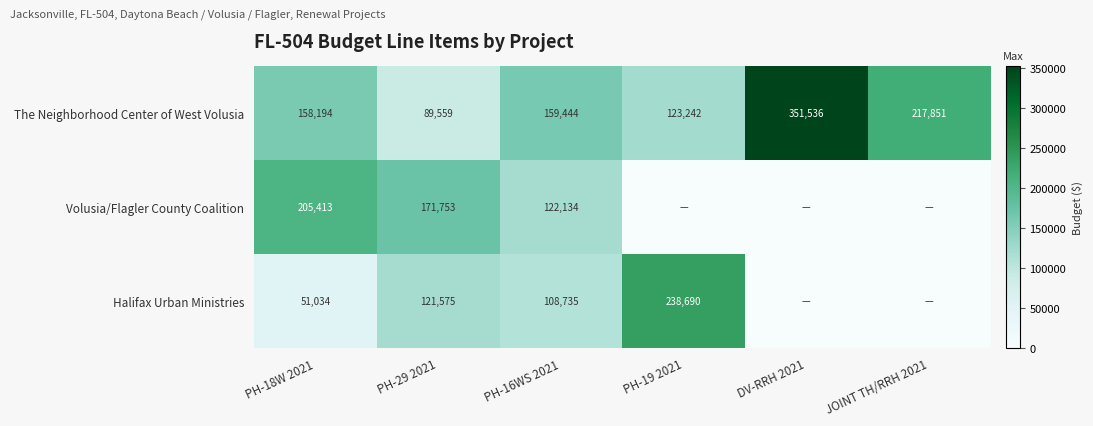

At which label is The Neighborhood Center of West Volusia closest to 220547?

JOINT TH/RRH 2021